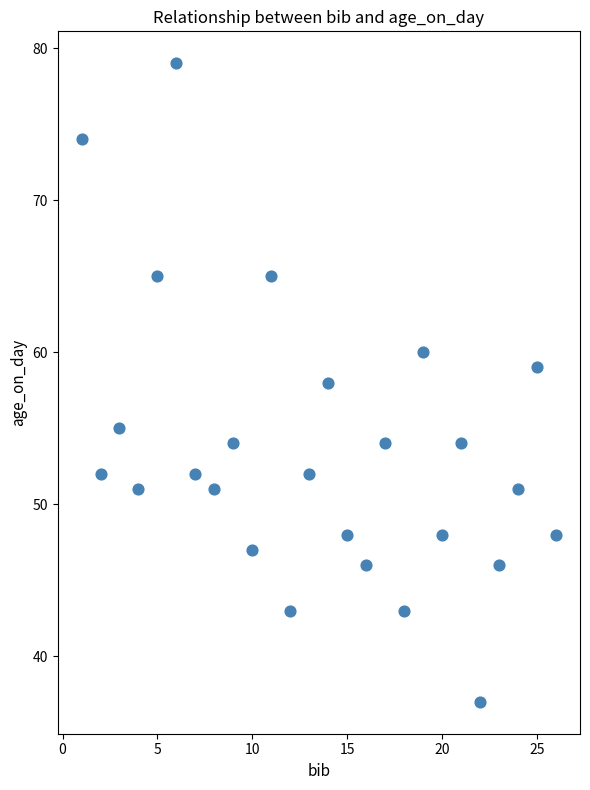

What is the range of X values (max minus min)?

25